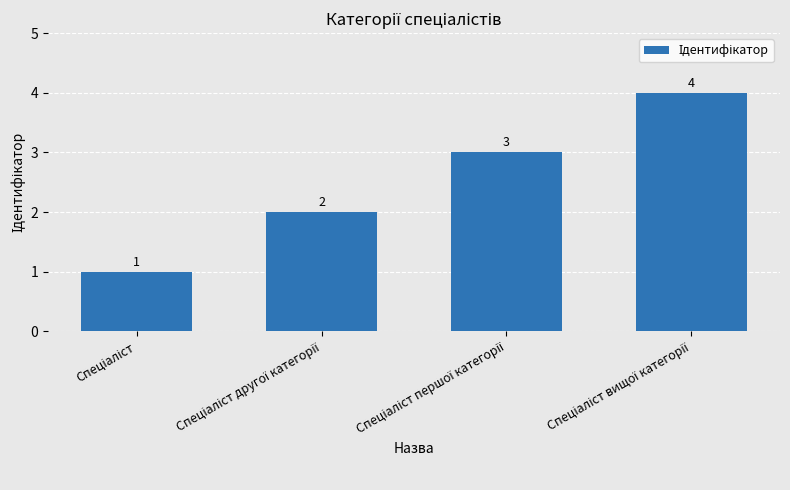

Count the values in the range 2 to 4.

3